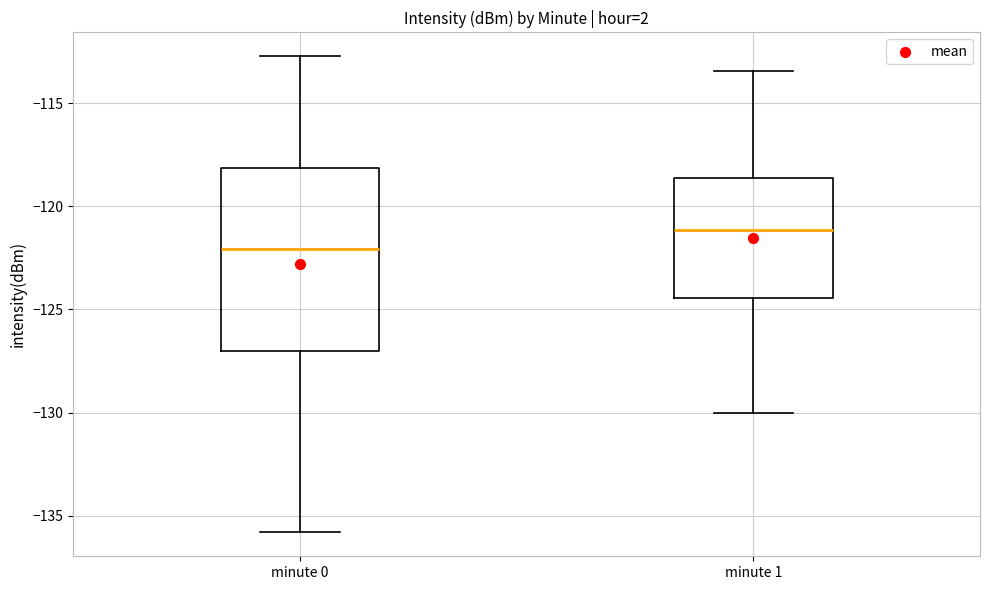

Which box's median line is the highest?

minute 1